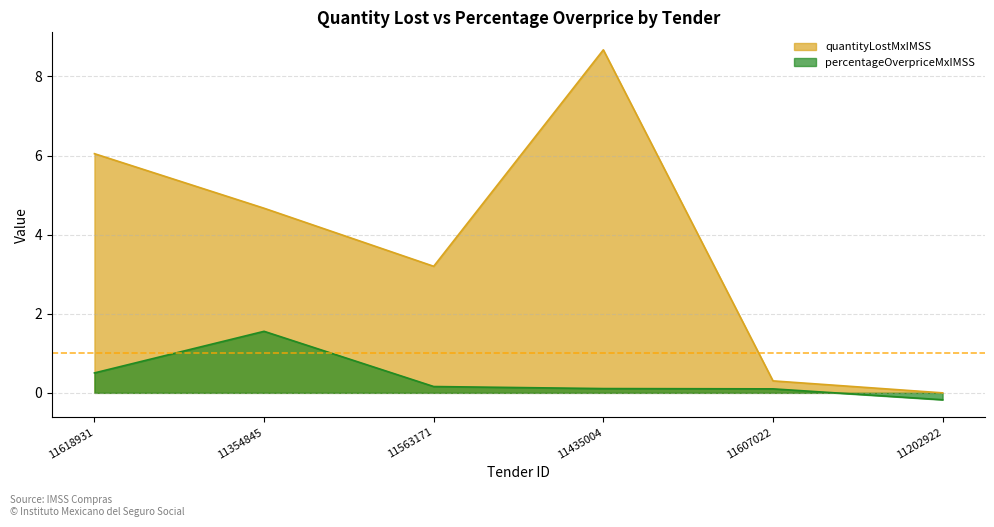

How many negative values does the percentageOverpriceMxIMSS series have?

1